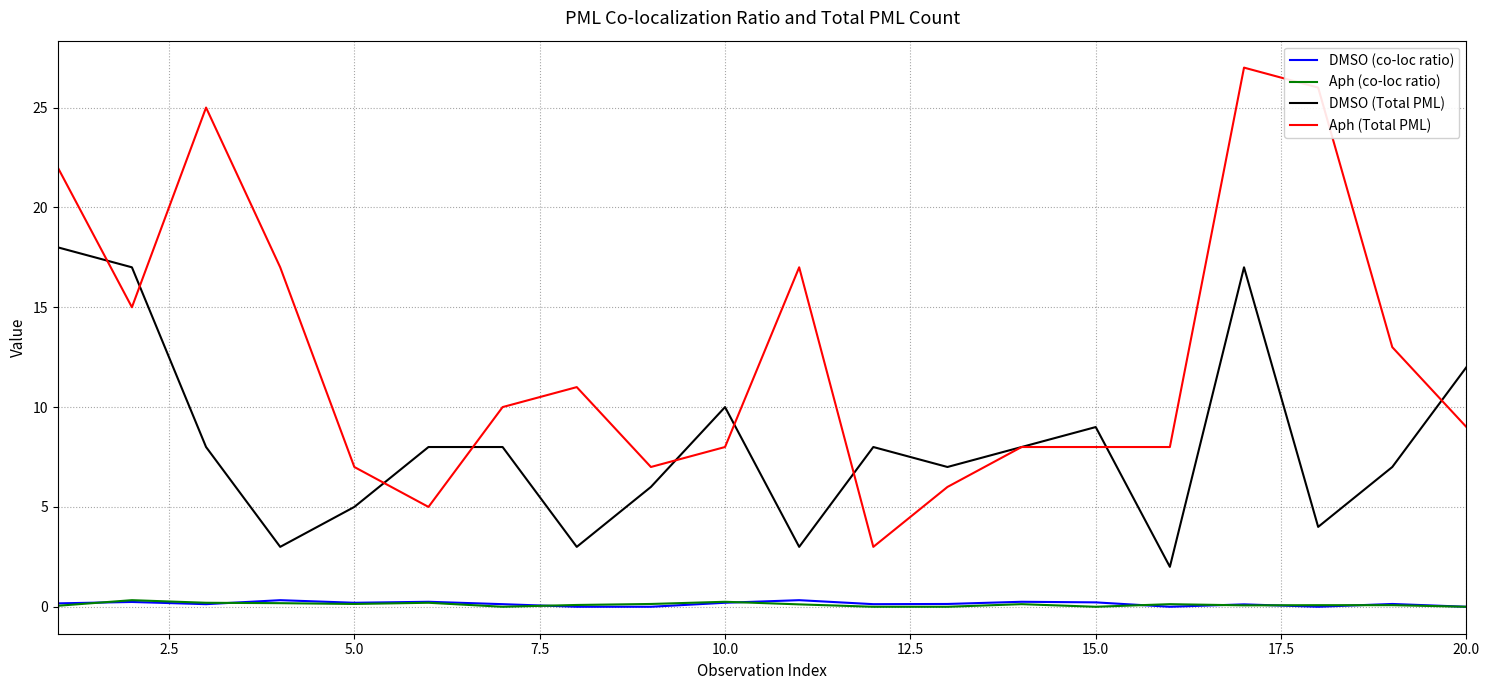

Which series has the largest total across all categories?

Aph (Total PML)